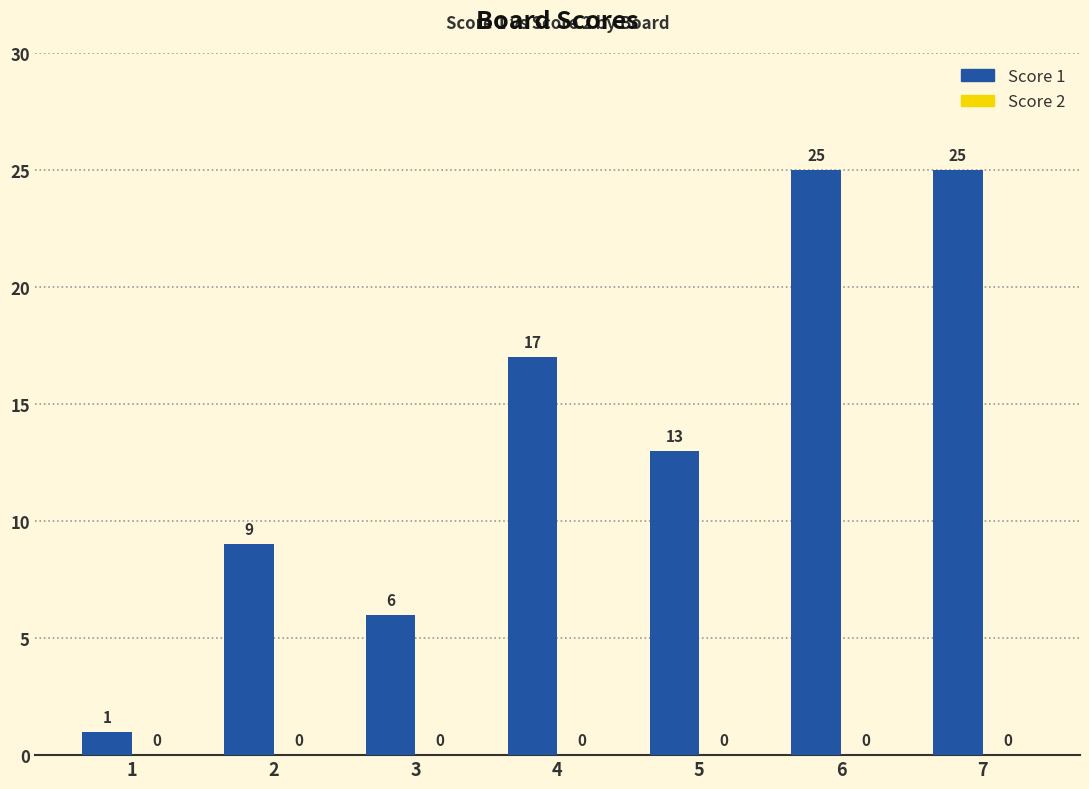

True or false: the data shows 1 at 1.

True